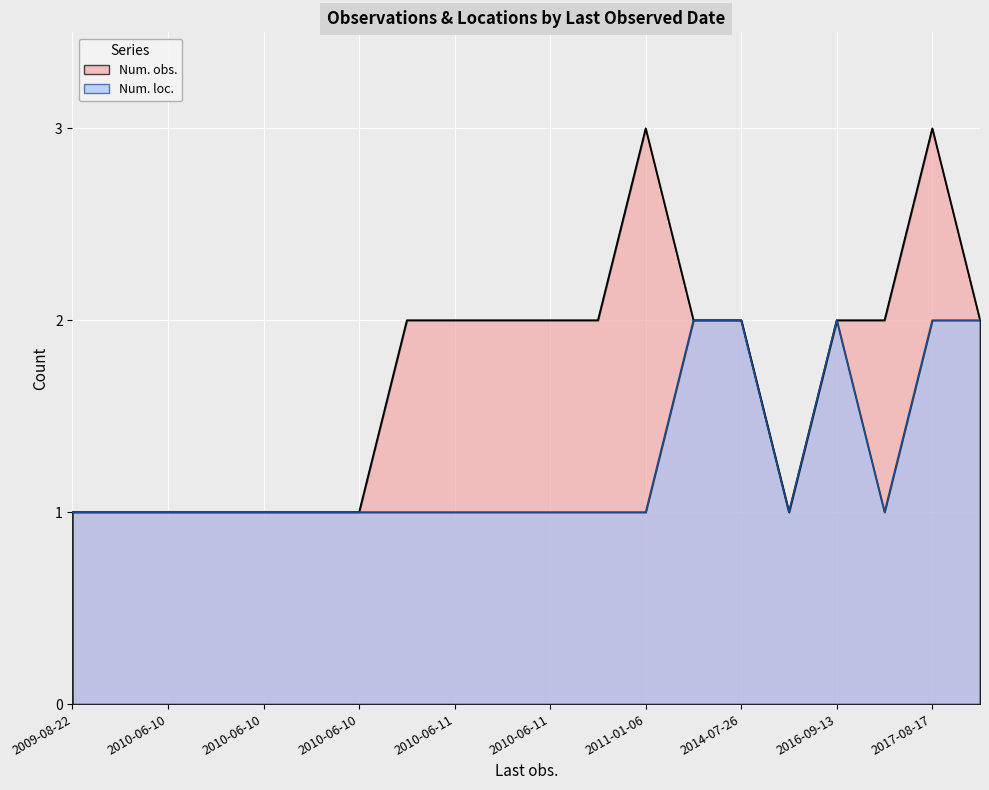

At 2016-09-13, list the series in order from smallest to largest.

Num. obs., Num. loc.